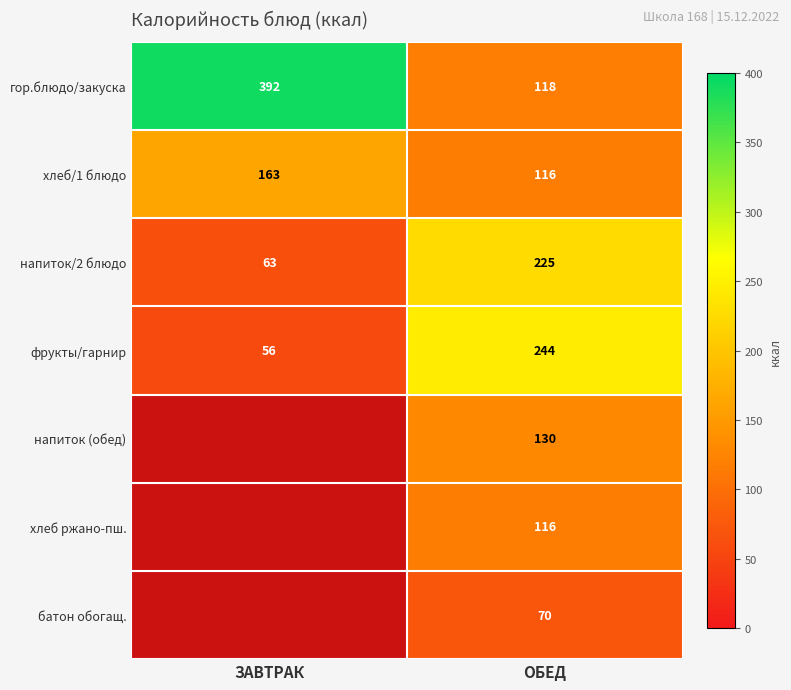

List the labels in order of напиток/2 блюдо value, largest first.

ОБЕД, ЗАВТРАК